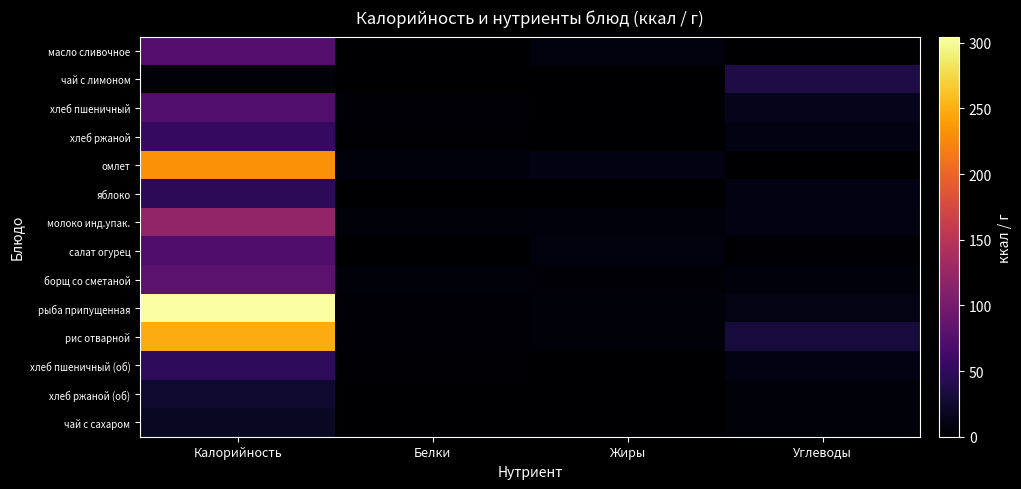

Between Калорийность and Углеводы, which series saw the biggest shift?

рыба припущенная